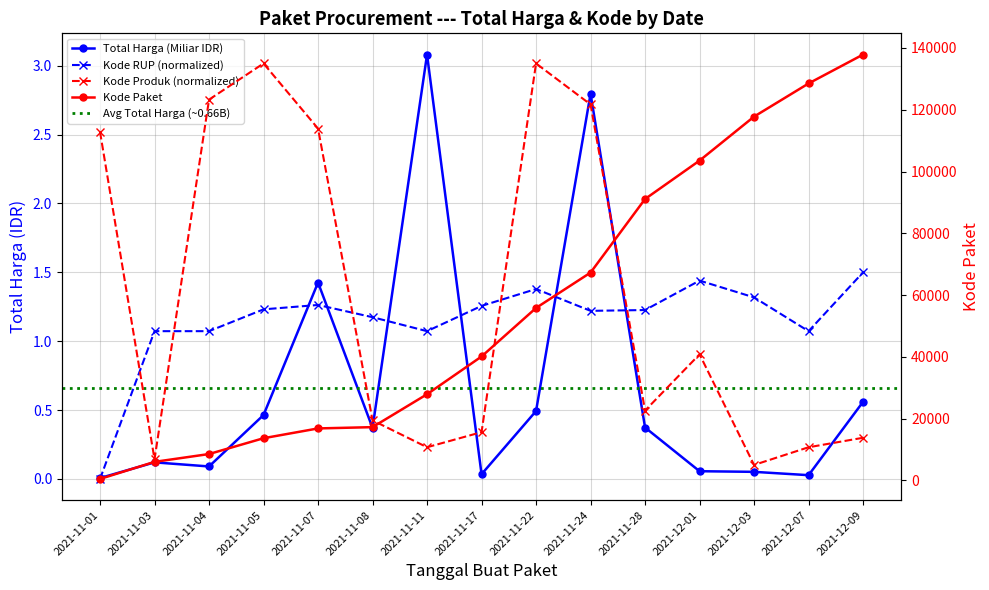

What is the difference between the maximum and second lowest values in the Total Harga (M) series?

3.1